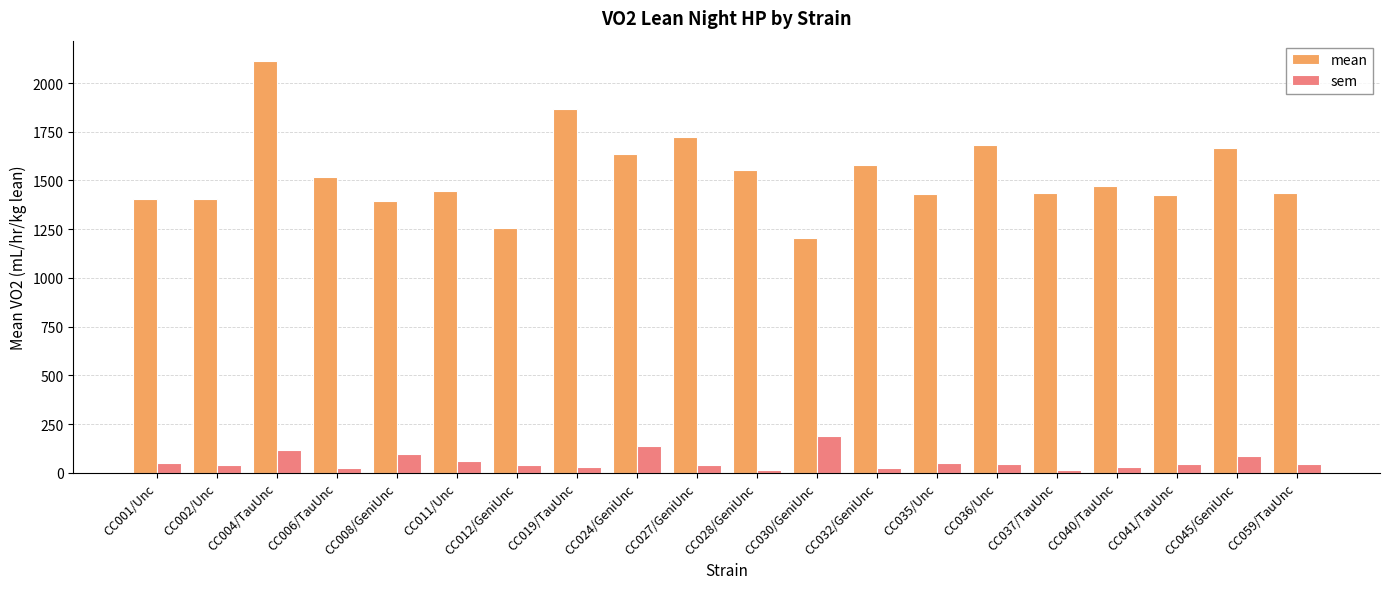

Between CC027/GeniUnc and CC041/TauUnc, which series saw the biggest shift?

mean